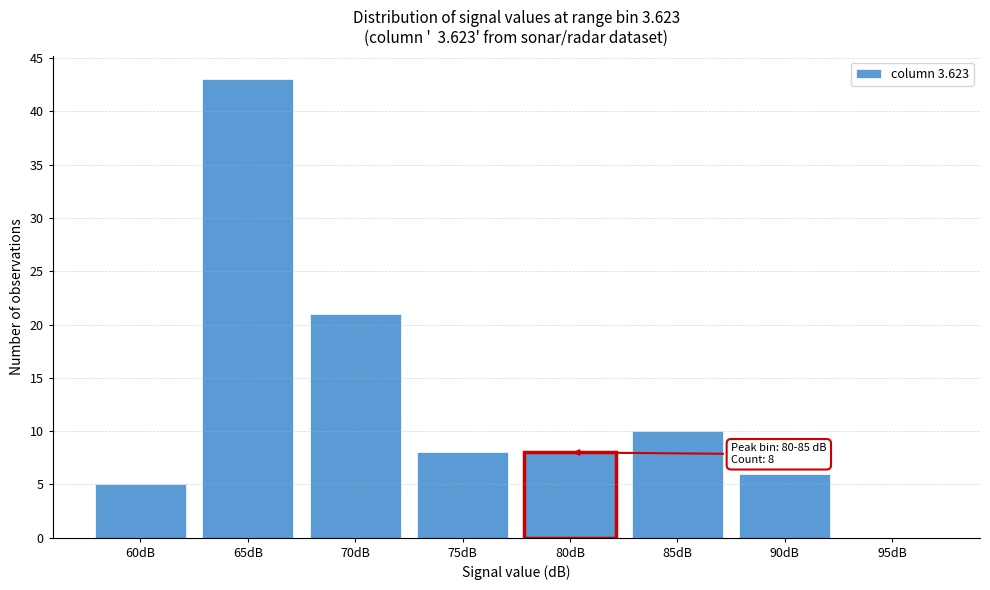

Reading right to left, transcribe all the data shown in this chart.

95dB=0	90dB=6	85dB=10	80dB=8	75dB=8	70dB=21	65dB=43	60dB=5